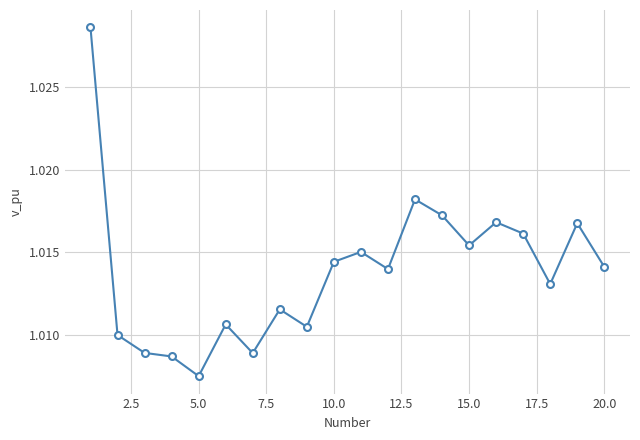

How many values are between 1 and 2?

20